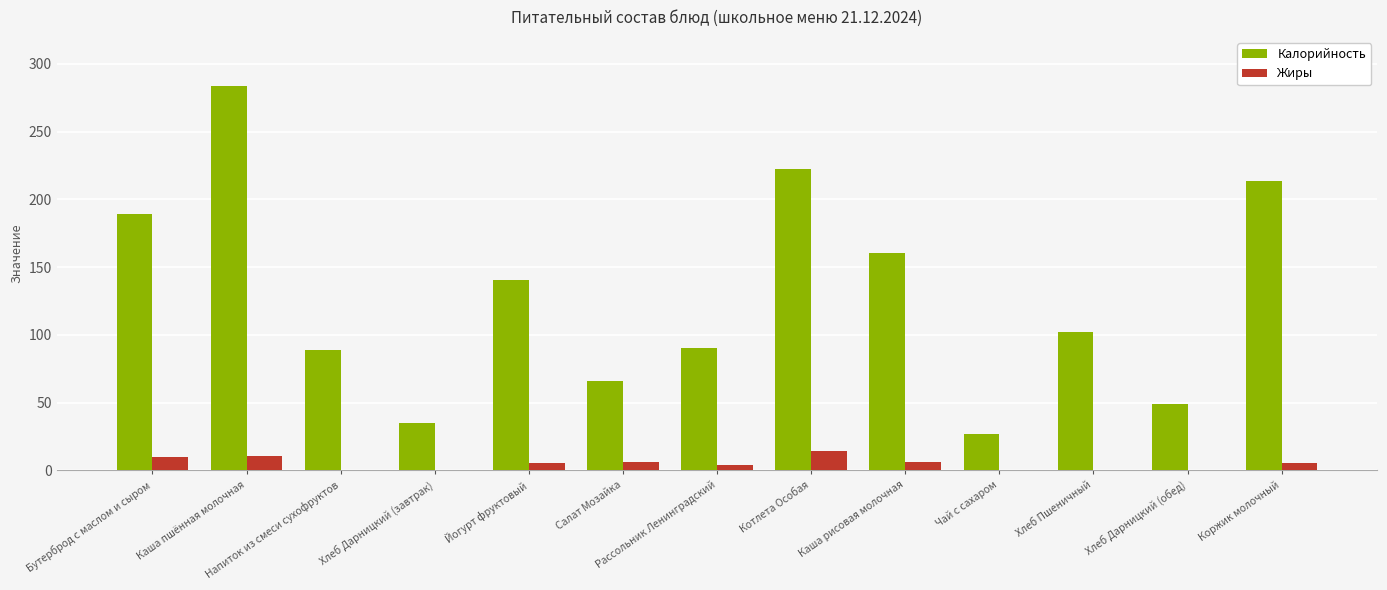

What is the total value across all series at Хлеб Дарницкий (обед)?

49.1